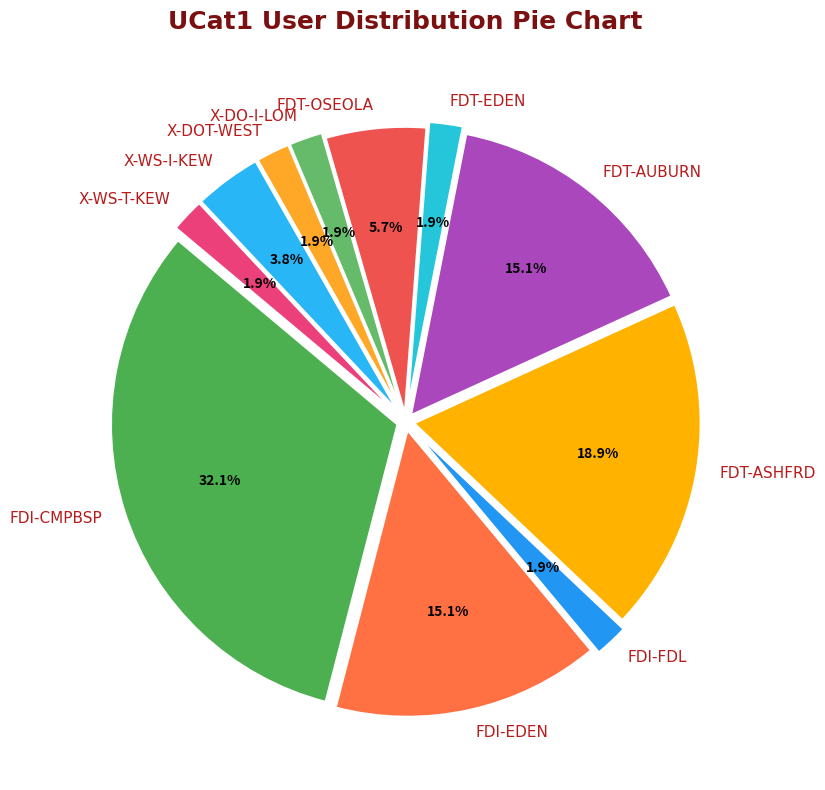

What portion of the pie excludes FDT-ASHFRD?

81.1%